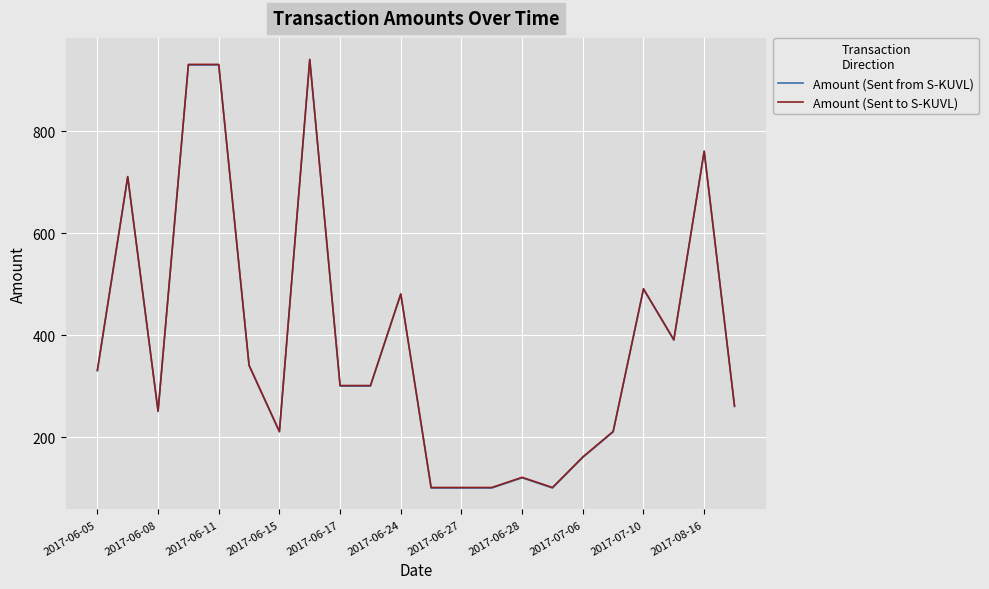

What is the highest value of the Amount (Sent to S-KUVL) series?

941